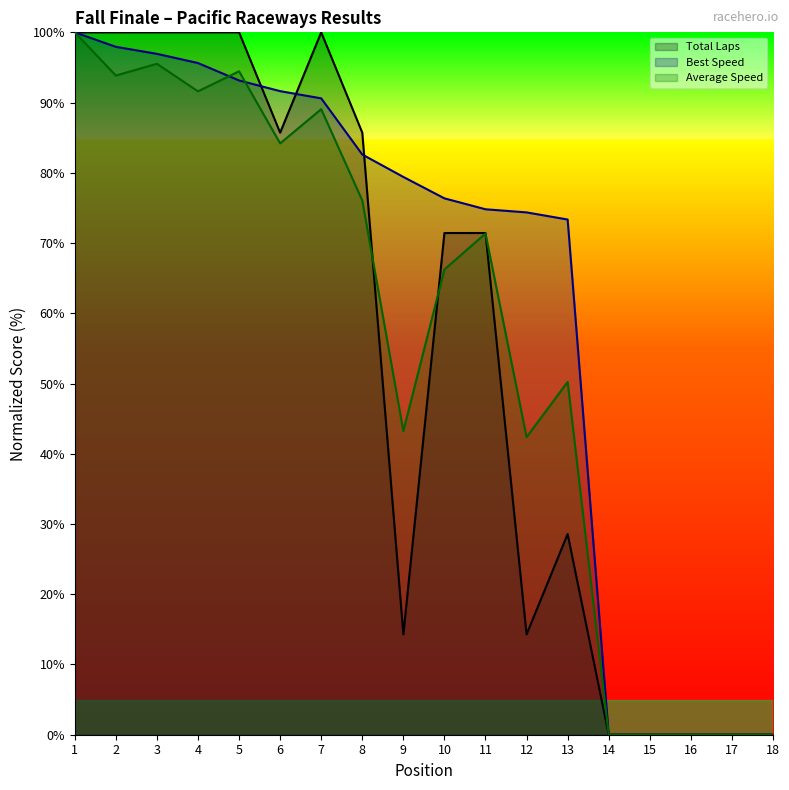

Which series has the largest total across all categories?

Best Speed